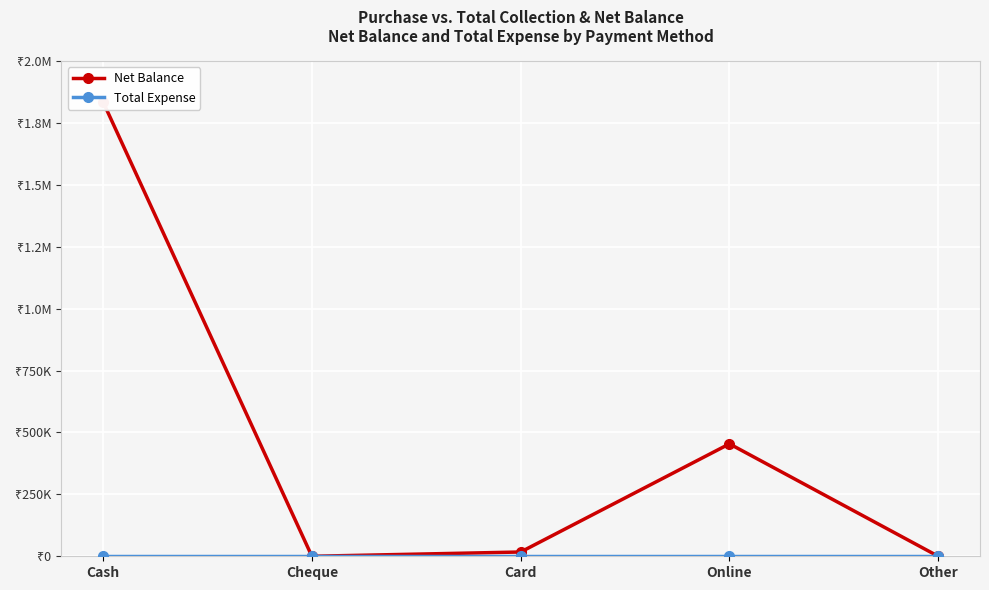

What are all the series names shown in the legend?

Net Balance, Total Expense